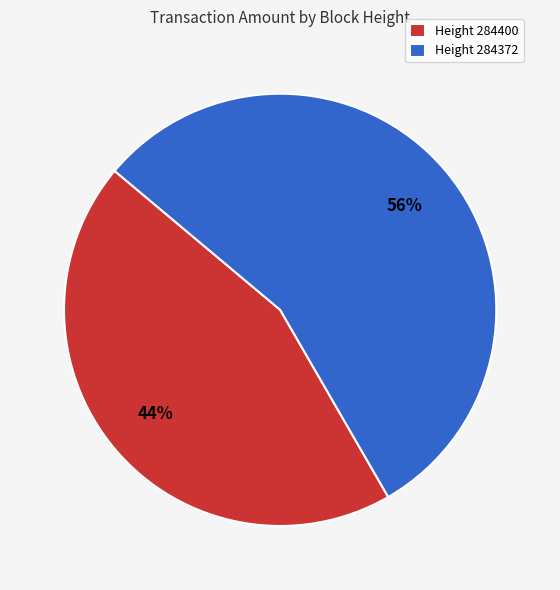

Which category accounts for the majority?

Height 284372